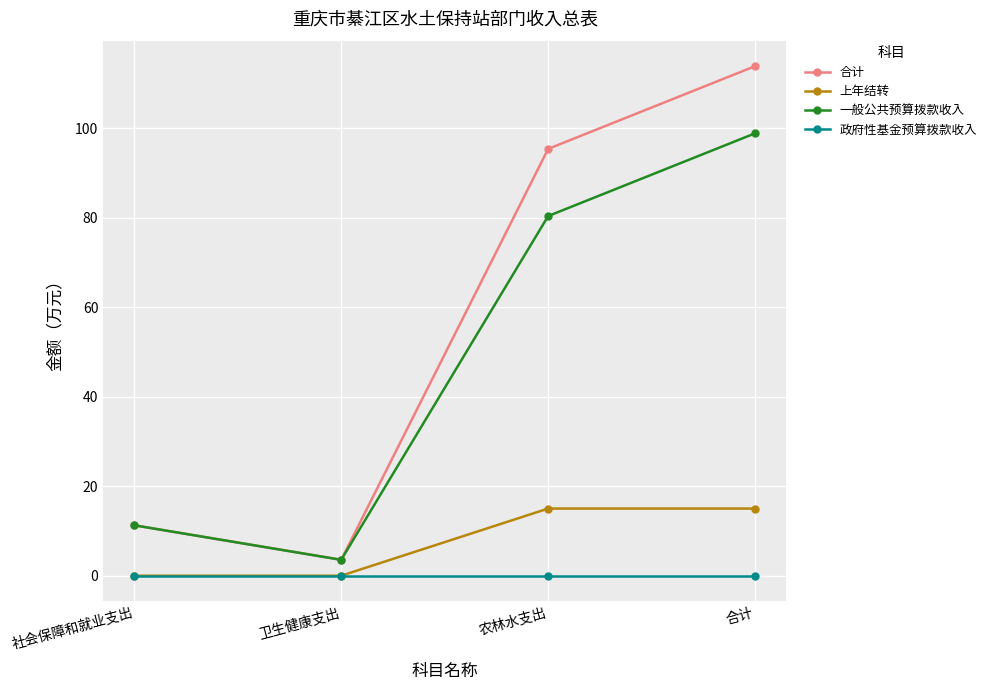

What are all the series names shown in the legend?

合计, 上年结转, 一般公共预算拨款收入, 政府性基金预算拨款收入